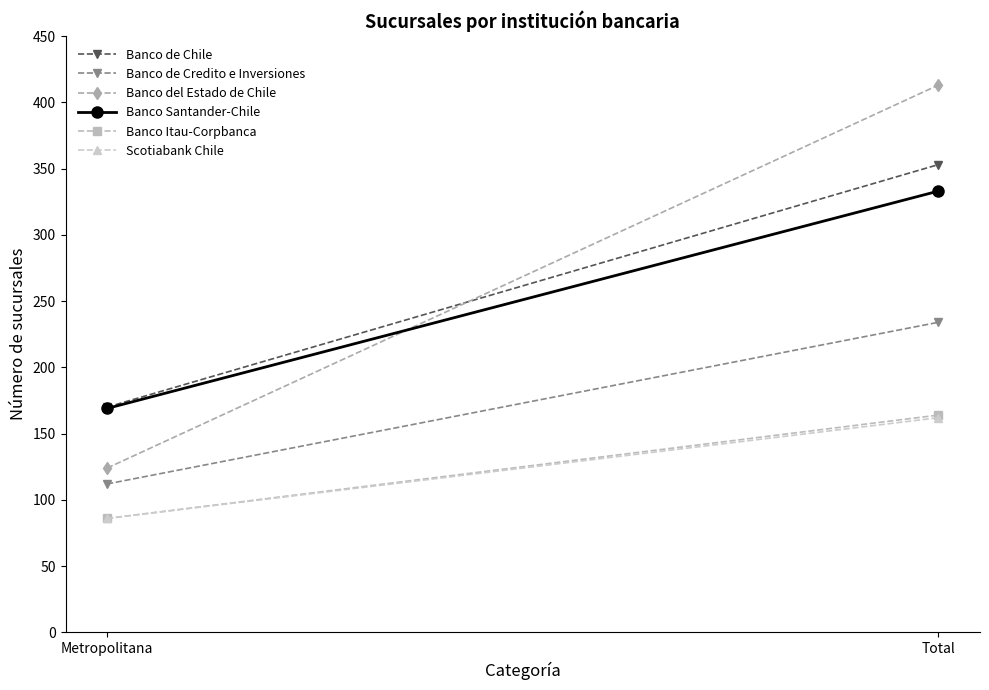

What is the label of the 2nd point from the left?

Total